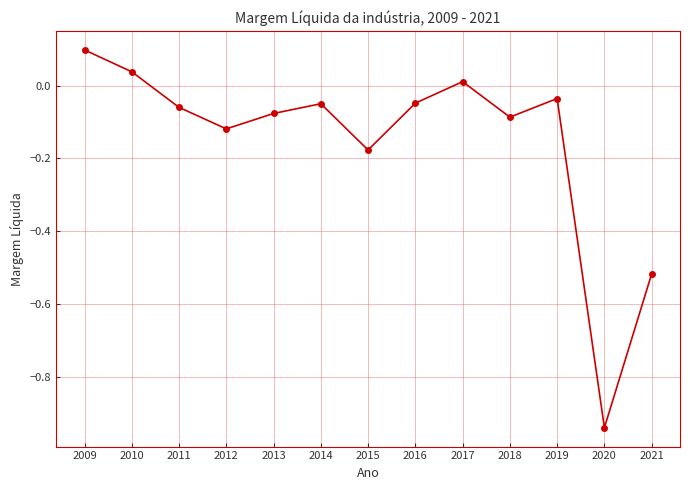

What is the difference between the values at 2012 and 2011?

0.1